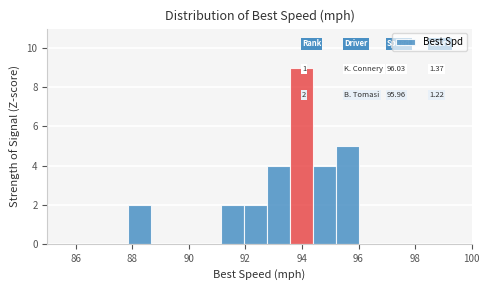

Over which range of the x-axis is the bar tallest?

93.6 to 94.4